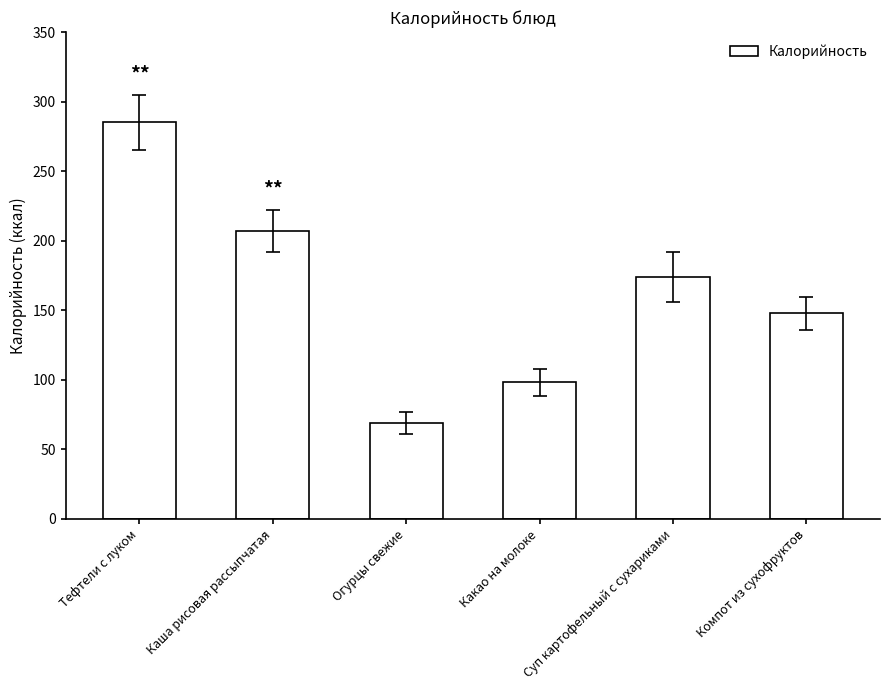

What is the value of the 5th bar from the left?

174.0